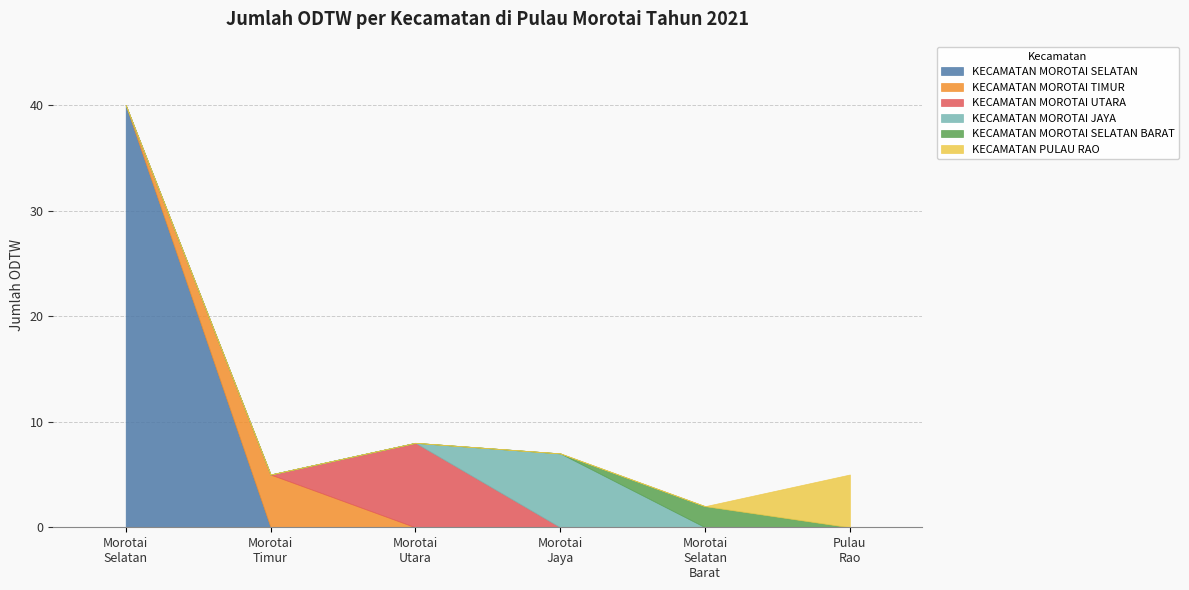

What is the difference between the maximum and second lowest values?

35